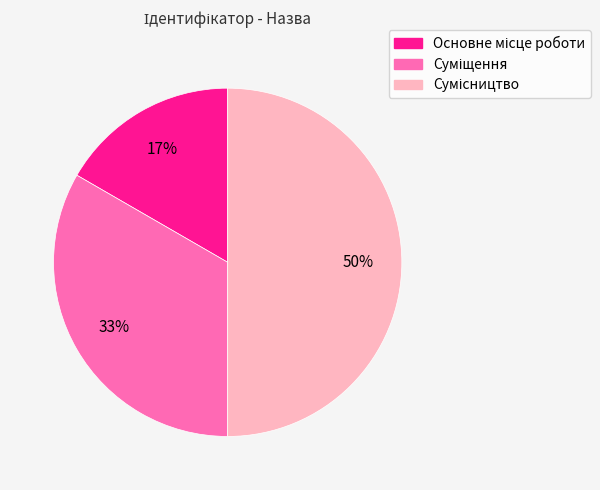

To the nearest percent, what is the difference between the largest and smallest slice percentages?

33%